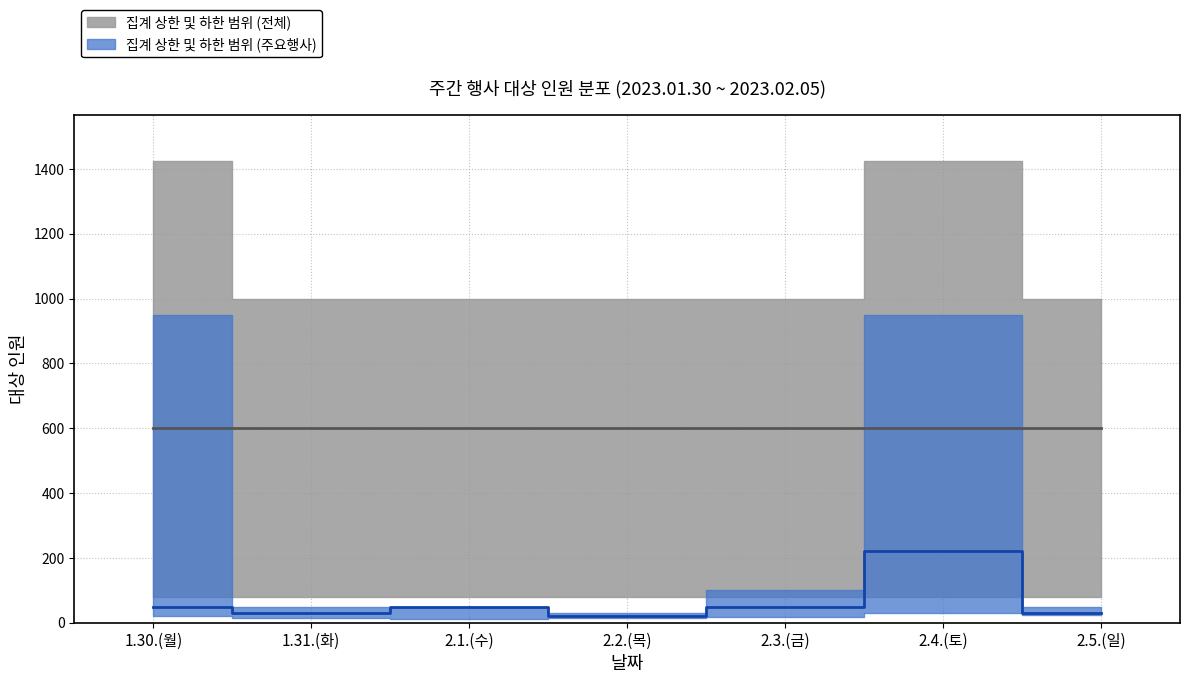

What is the difference between the second highest and minimum values in the 대상인원_하한 series?

15